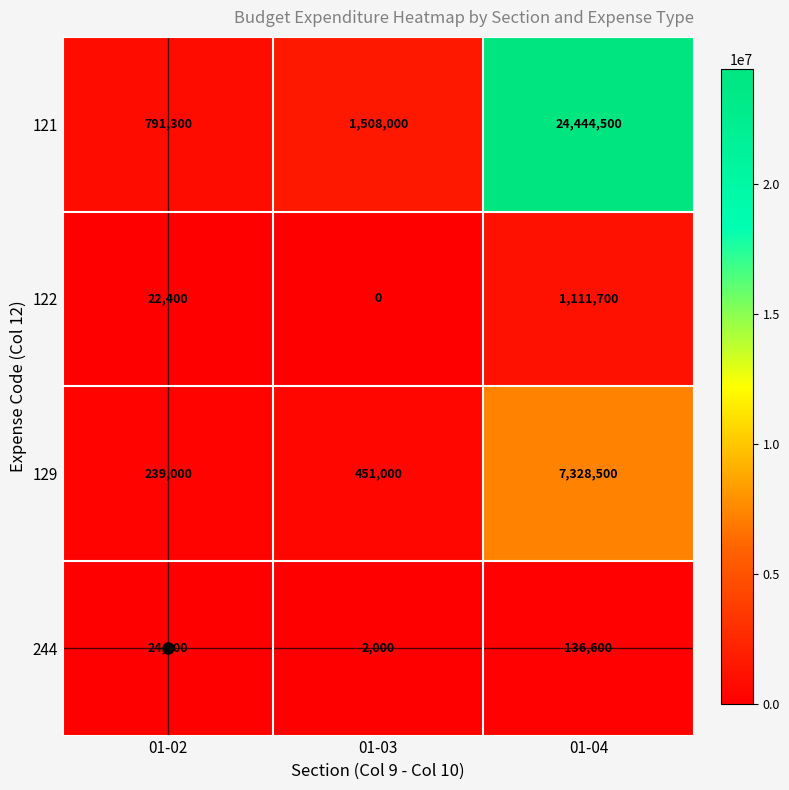

What is the total value across all series at 01-04?

33021300